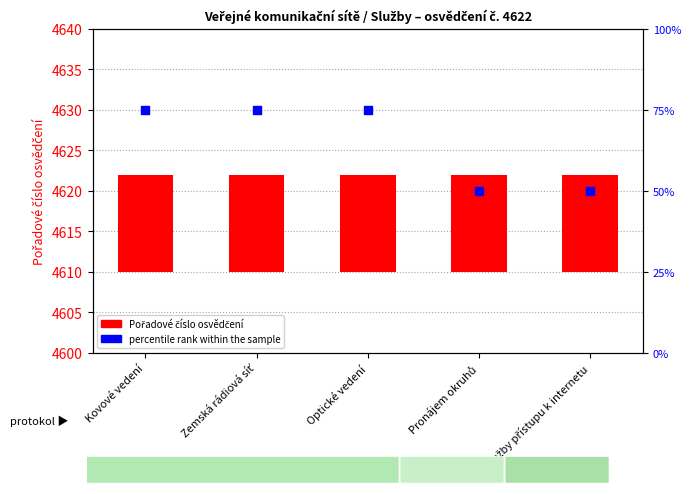

What are all the series names shown in the legend?

Pořadové číslo osvědčení, percentile rank within the sample